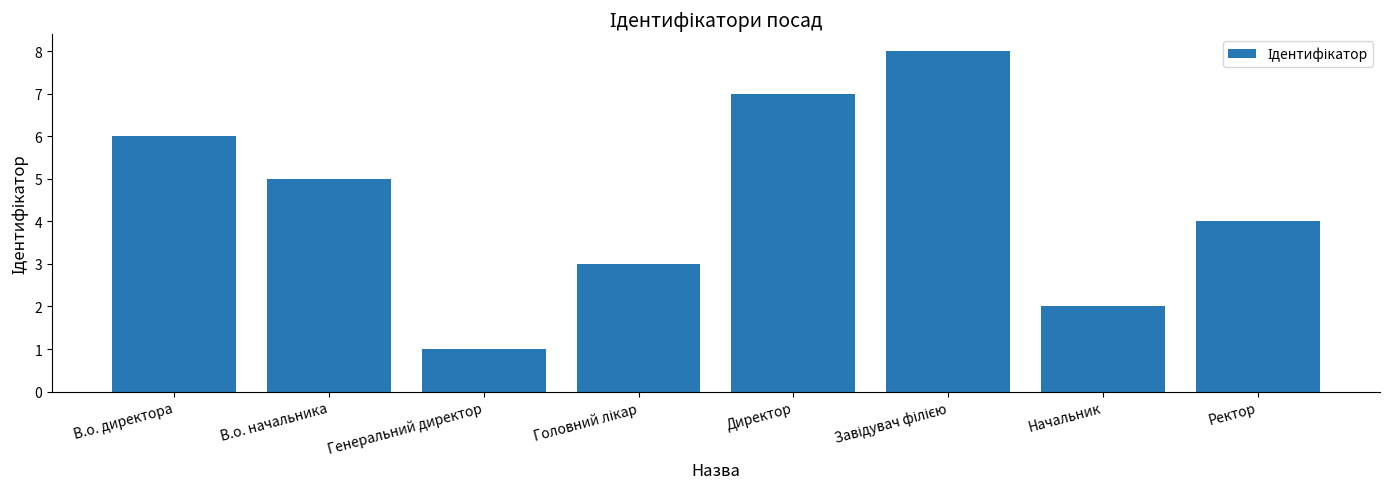

Reading left to right, transcribe all the data shown in this chart.

6	5	1	3	7	8	2	4